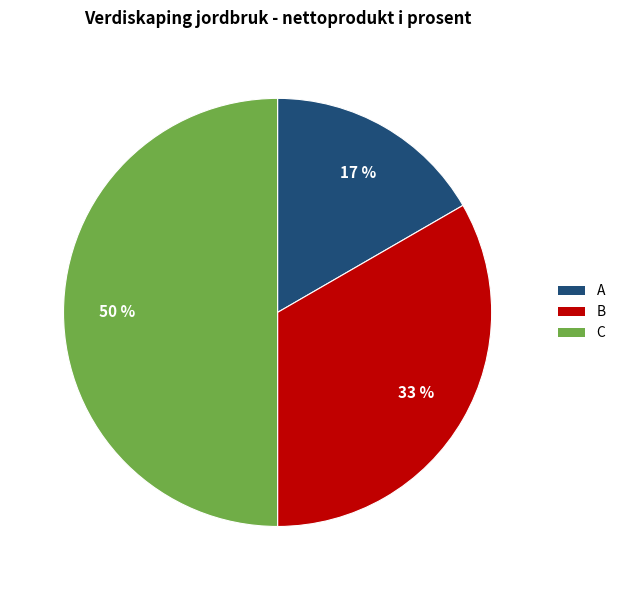

Is it true that A is 17% of the pie?

True